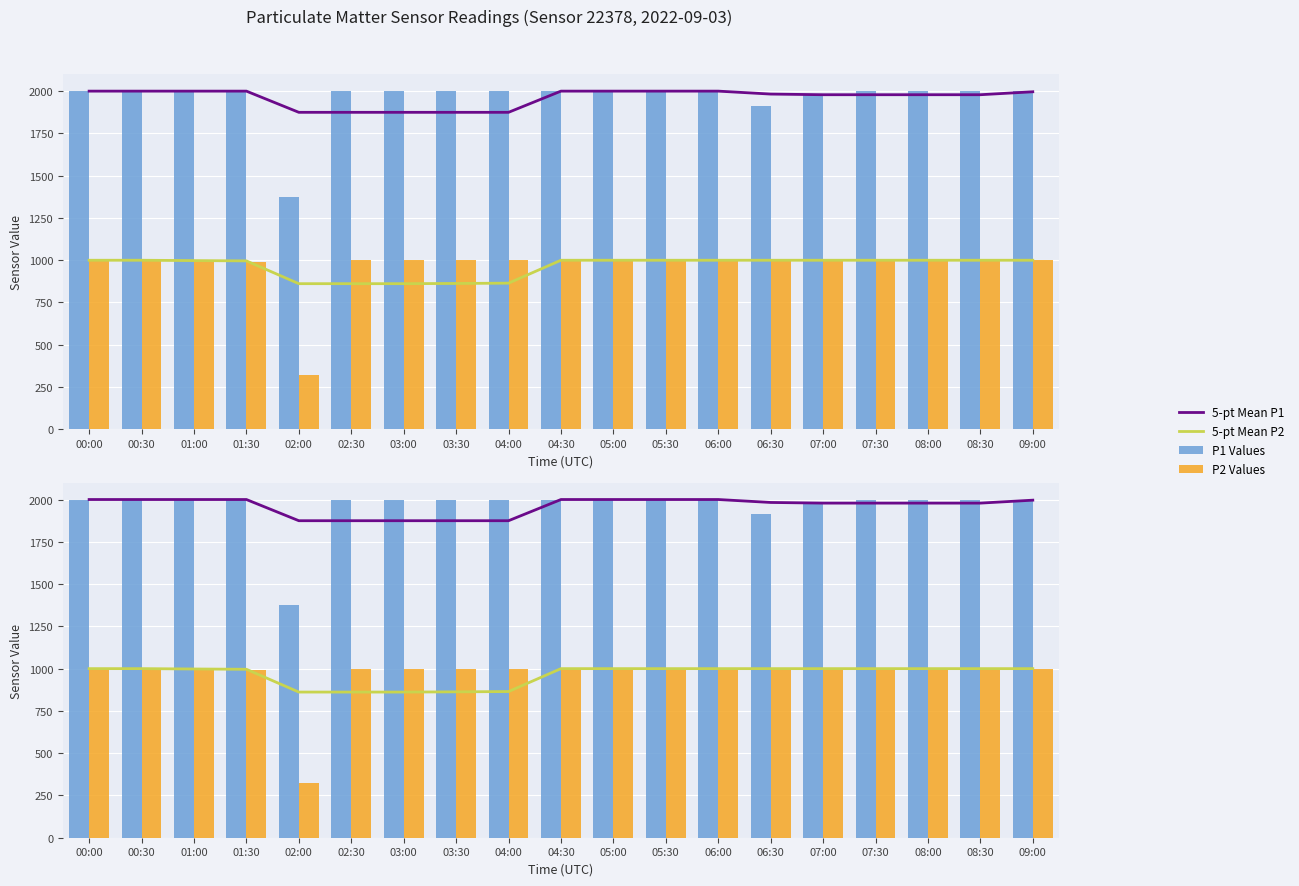

How many data points in P1 Values are above 1999?

16